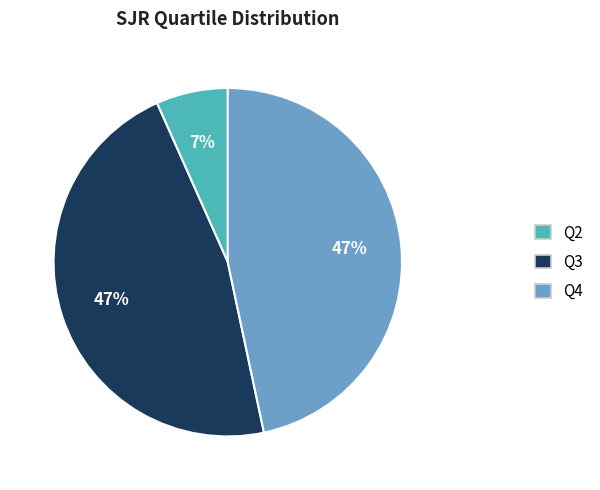

Does any single category account for the majority?

No